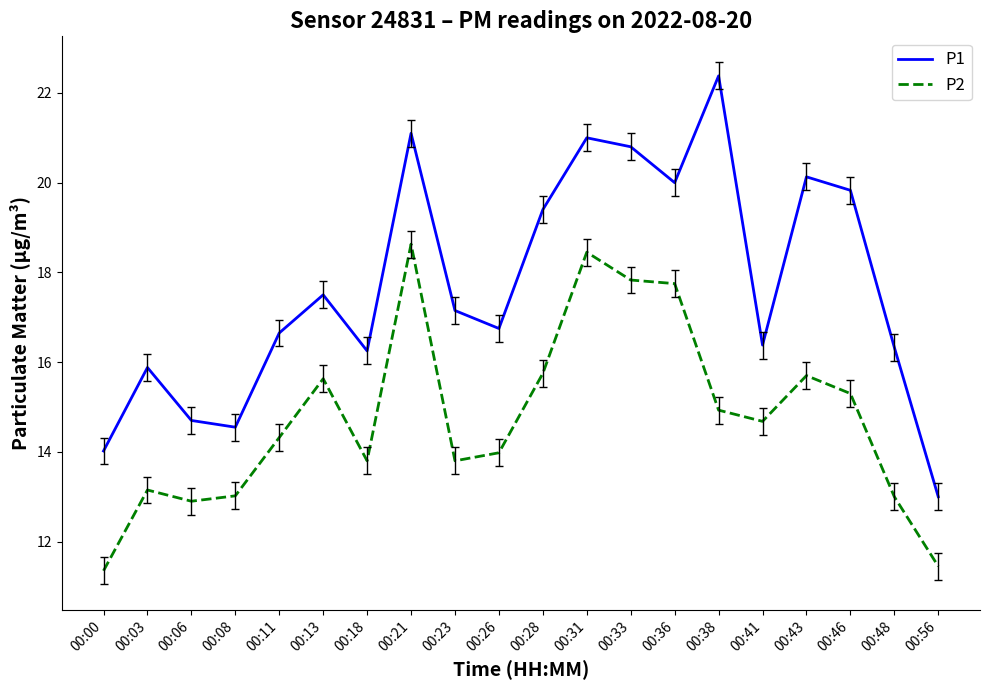

At which category does P1 reach its first local valley?

00:08